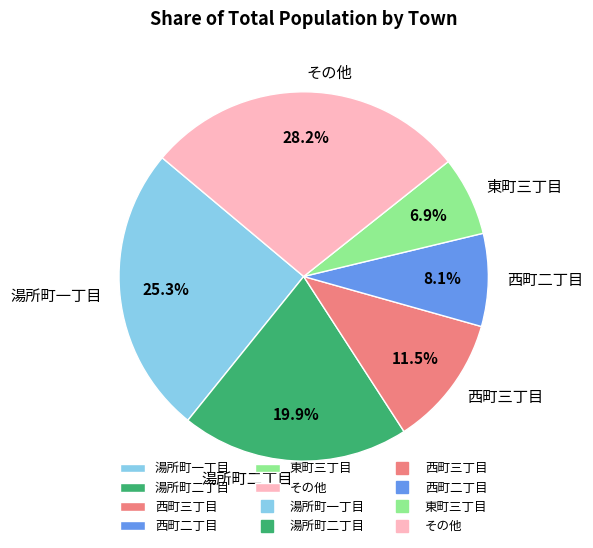

Does any single category account for the majority?

No